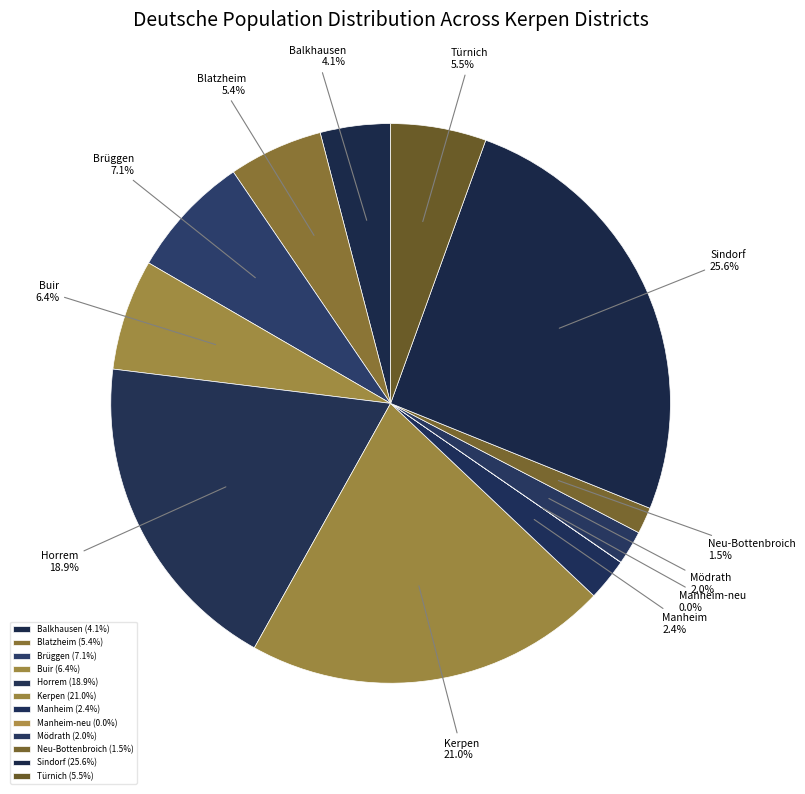

To the nearest percent, what percentage of the pie is Sindorf?

26%